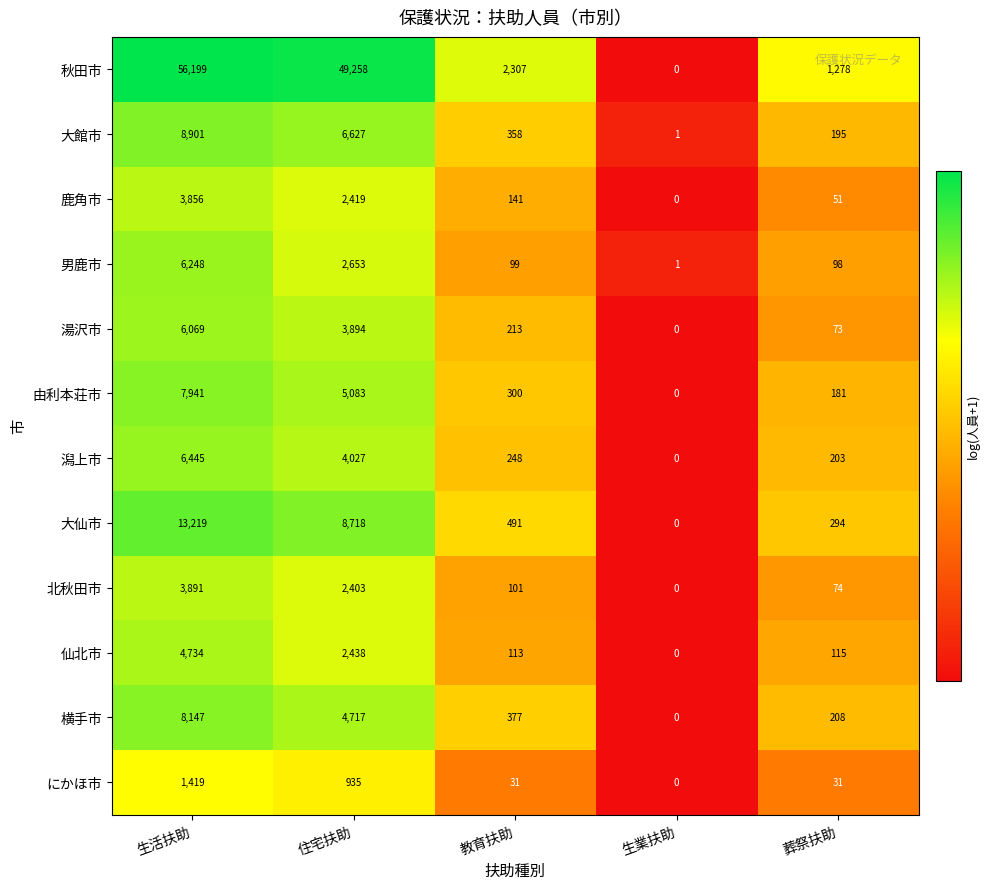

What is the difference between the highest and lowest values at 教育扶助?

2276